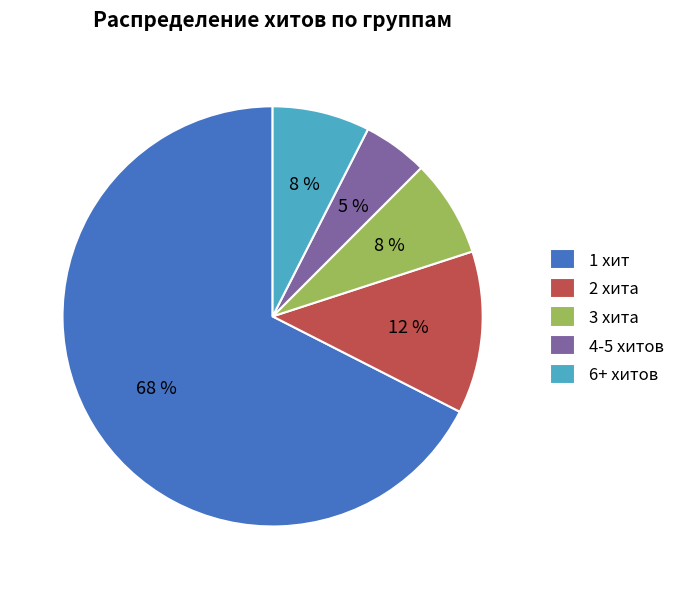

What percentage is the 2 хита slice, to the nearest percent?

12%